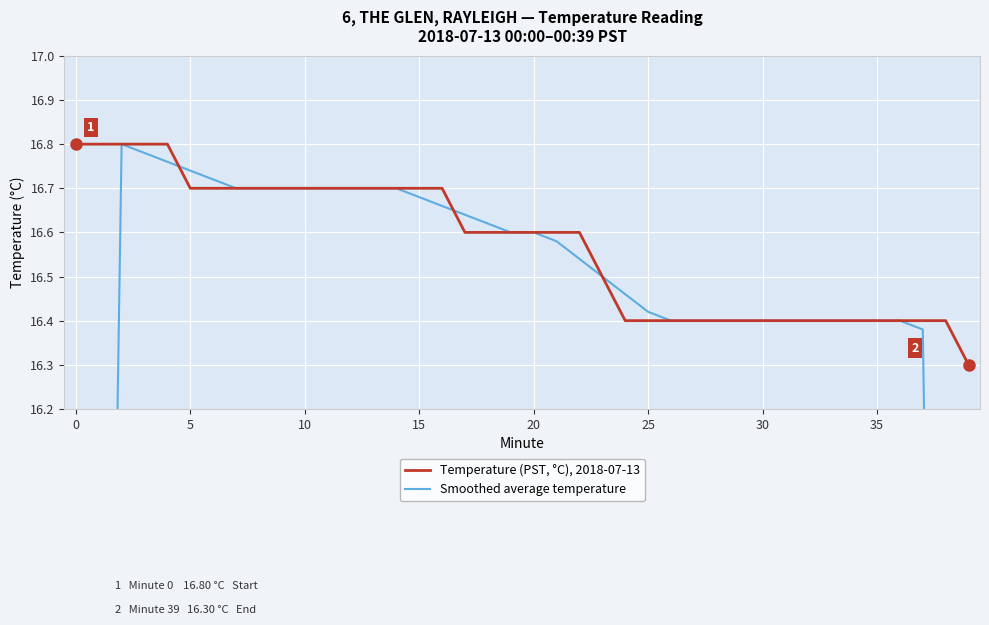

Is it true that Smoothed average temperature equals 4.3 at 30?

False